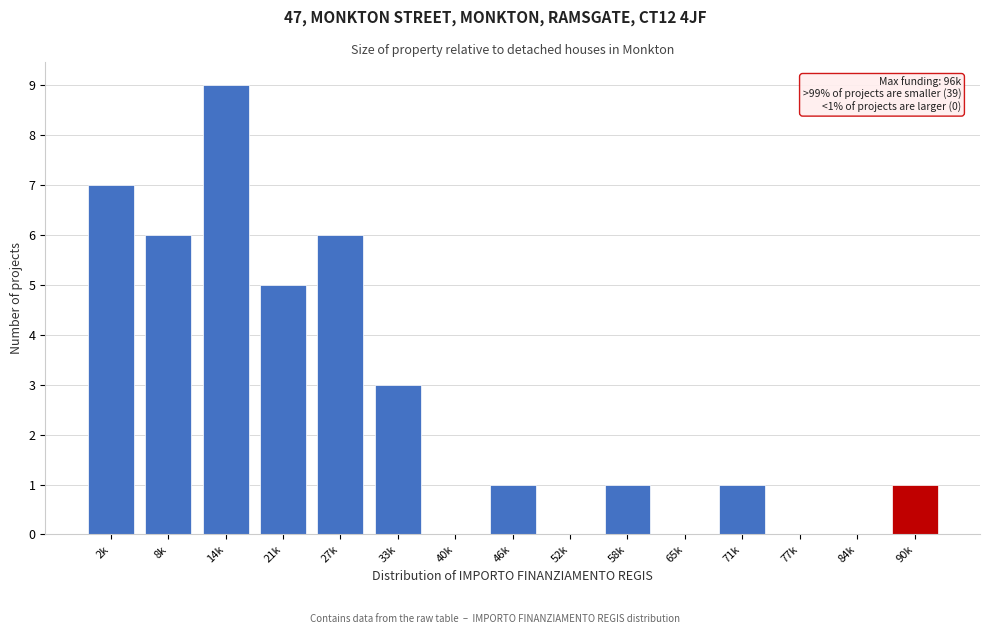

Reading right to left, extract all data points from this chart.

90k=1	84k=0	77k=0	71k=1	65k=0	58k=1	52k=0	46k=1	40k=0	33k=3	27k=6	21k=5	14k=9	8k=6	2k=7